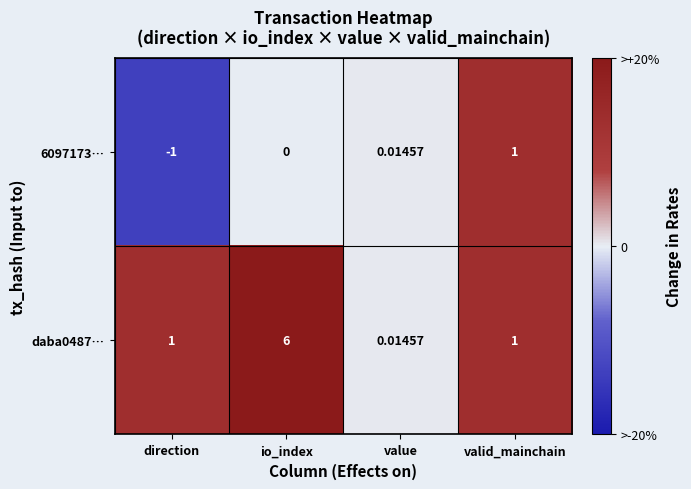

At which label does daba0487… reach its minimum?

value